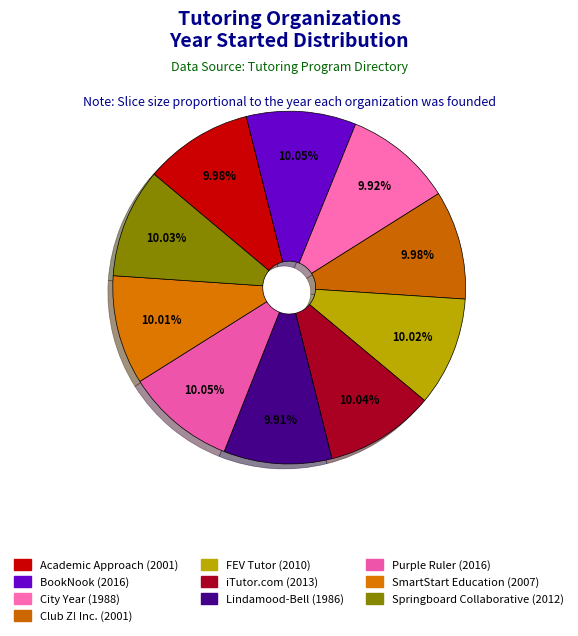

Count the number of slices in the pie.

10